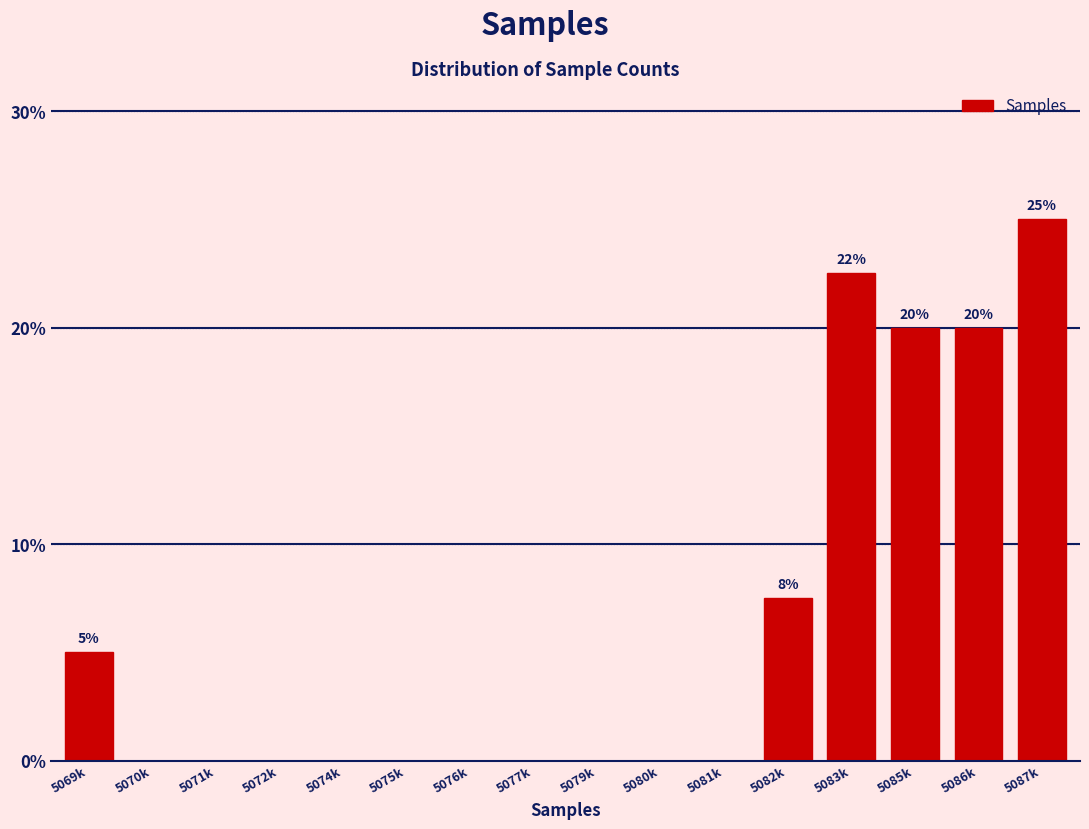

Reading left to right, transcribe all the data shown in this chart.

5069k=5.0	5070k=0.0	5071k=0.0	5072k=0.0	5074k=0.0	5075k=0.0	5076k=0.0	5077k=0.0	5079k=0.0	5080k=0.0	5081k=0.0	5082k=7.5	5083k=22.5	5085k=20.0	5086k=20.0	5087k=25.0